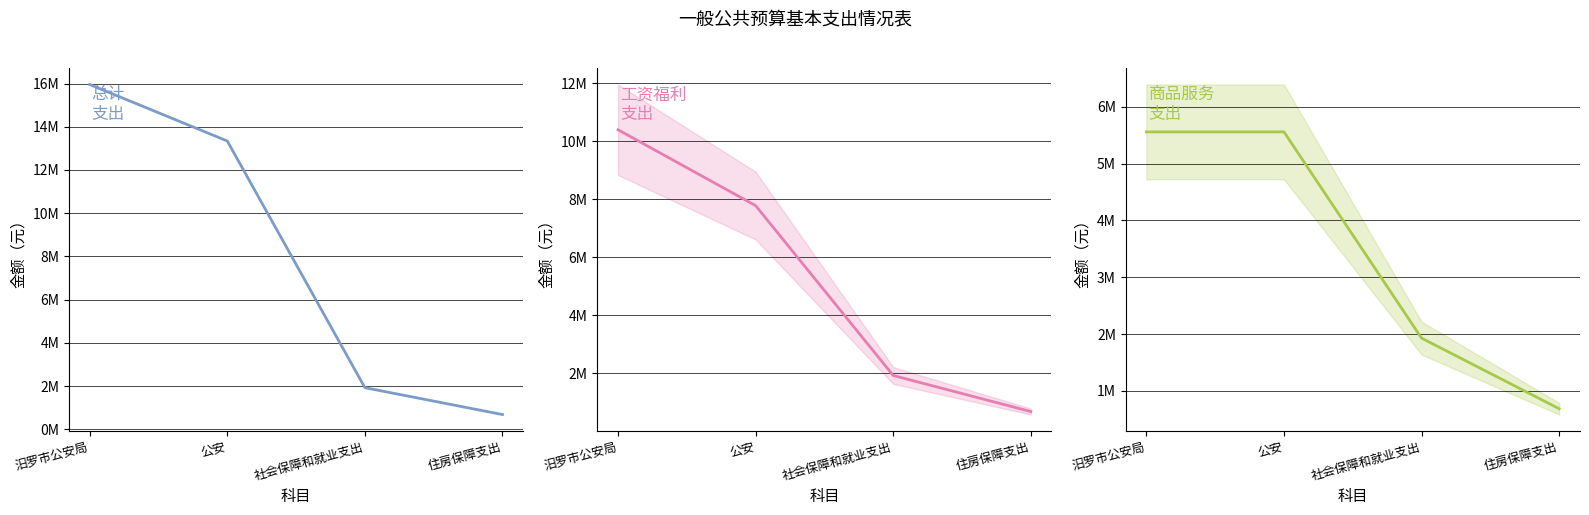

What is the total value across all series at 公安?

13341001